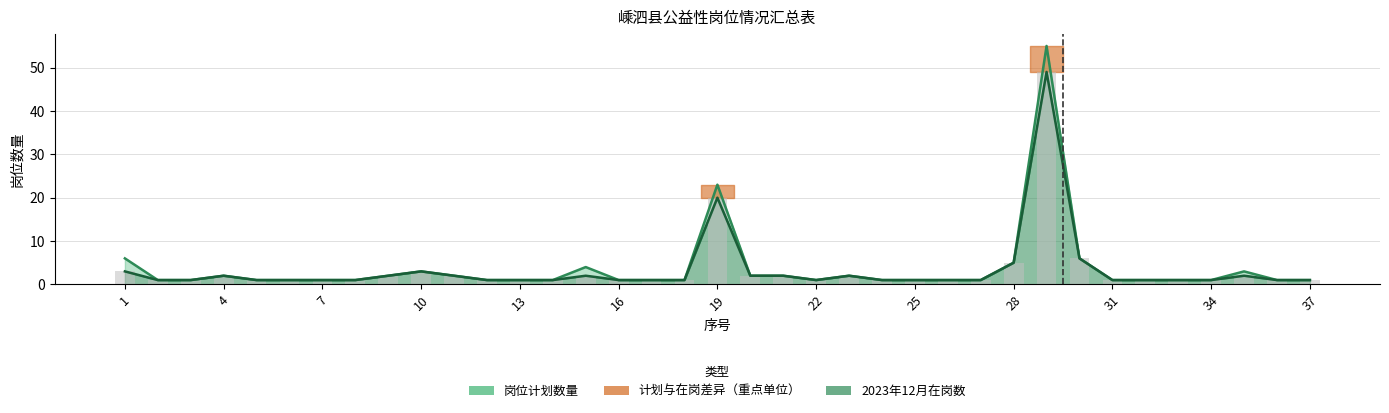

True or false: 2023年12月在岗数 has a value of 1 at 33.

True